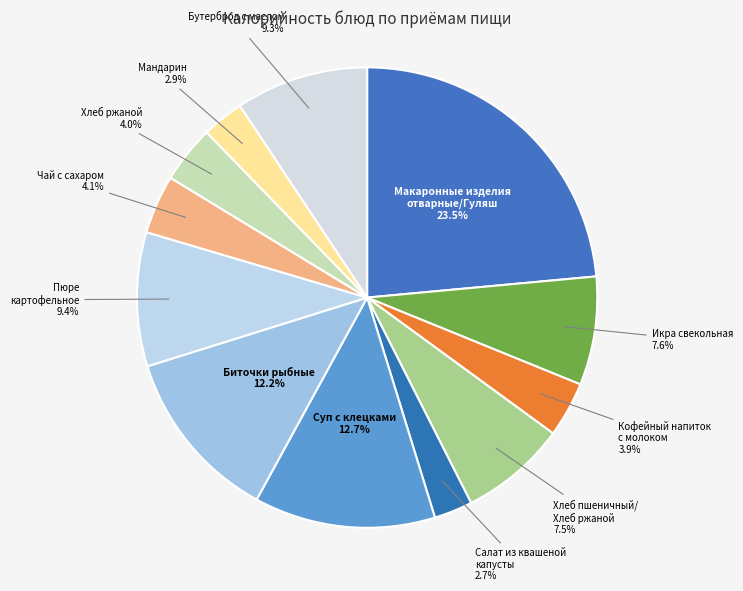

Does any single category account for the majority?

No